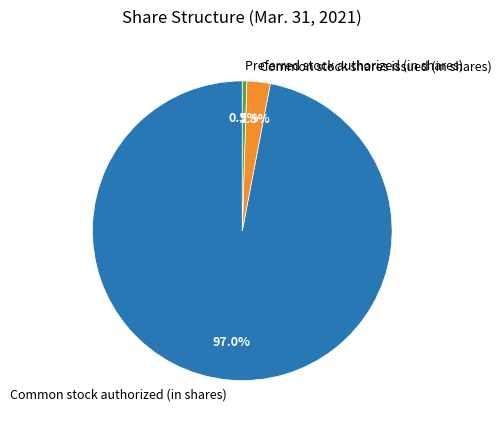

Combined, do Common stock shares issued (in shares) and Common stock authorized (in shares) account for over 50%?

Yes